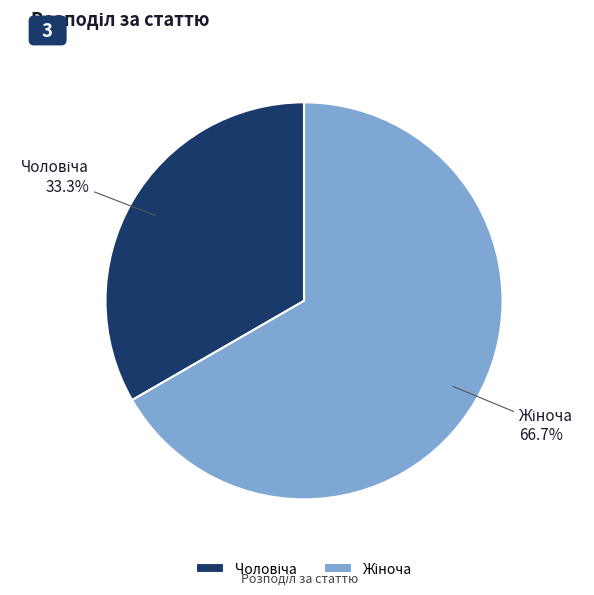

Does any single category account for the majority?

Yes